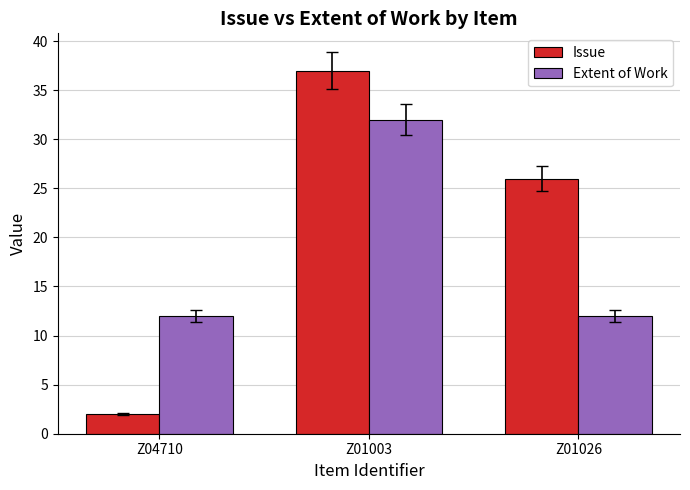

What is the minimum value for Extent of Work?

12